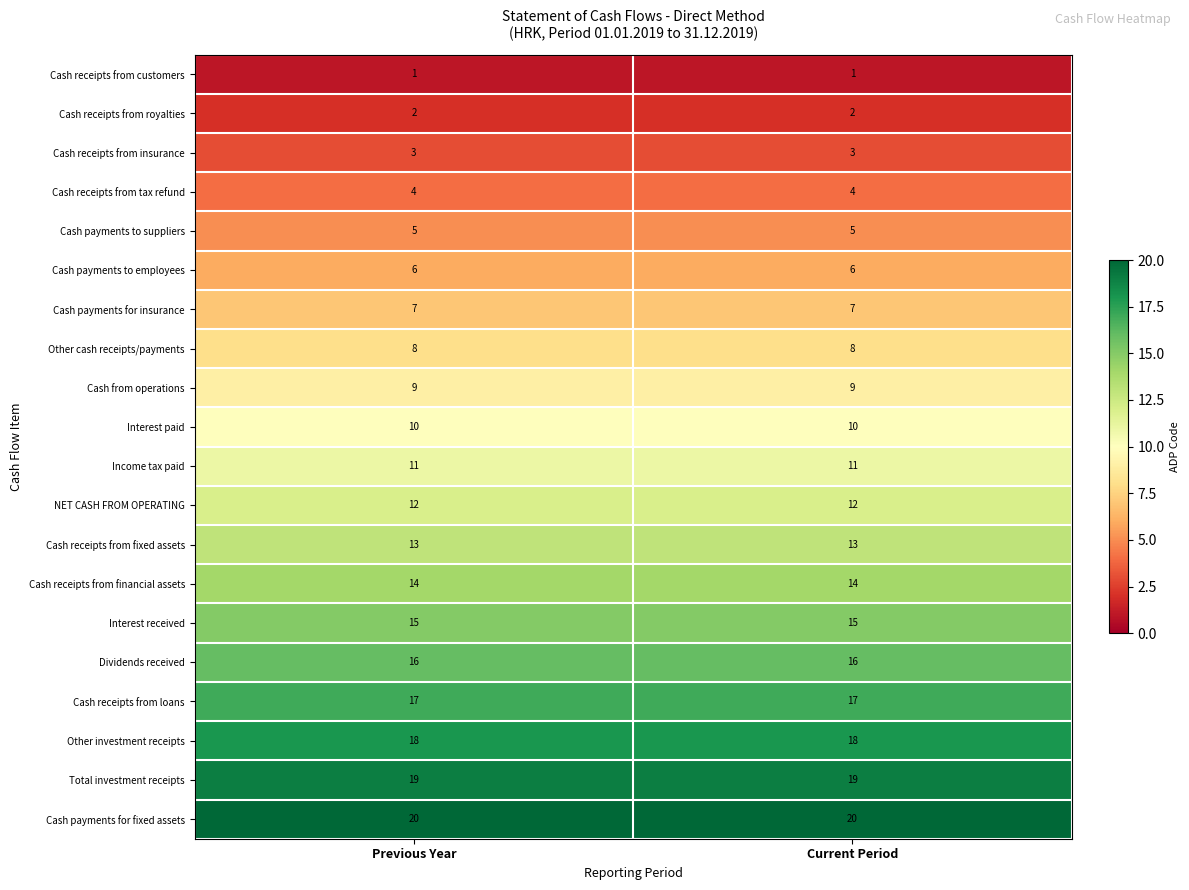

The value of Cash from operations at Current Period is 9. True or false?

True